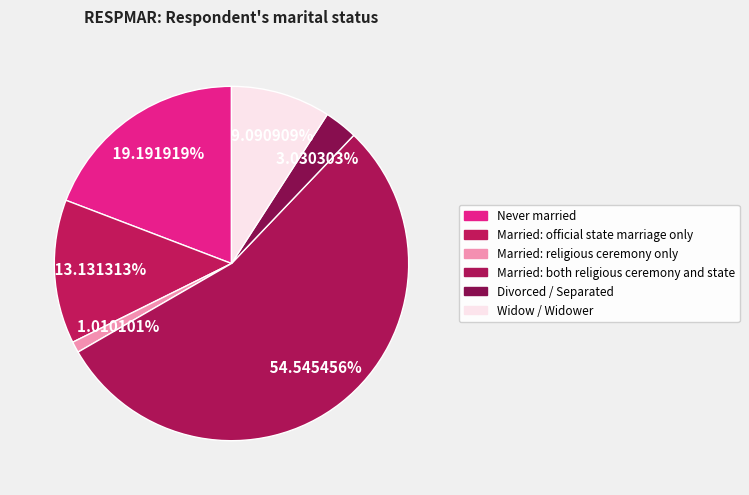

Count the number of slices in the pie.

6